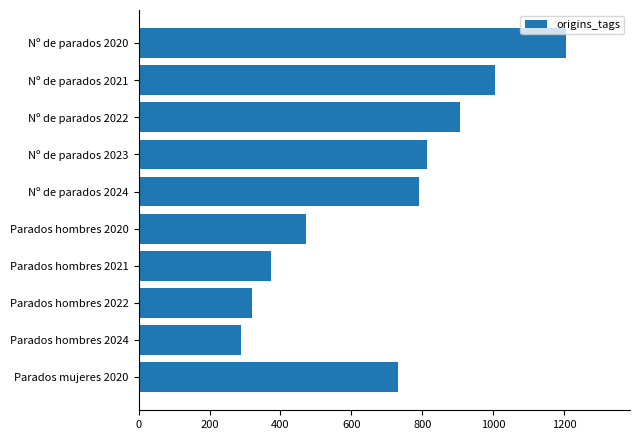

What is the difference between the maximum and minimum values?

915